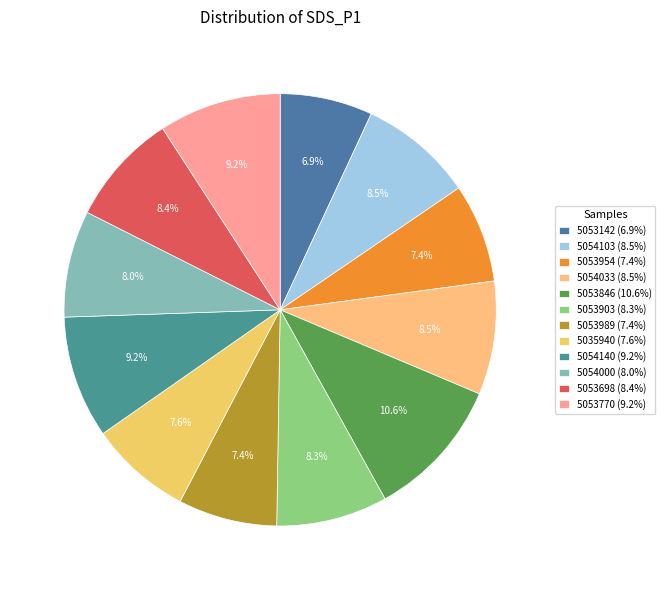

Which category has the biggest portion of the pie?

5053846